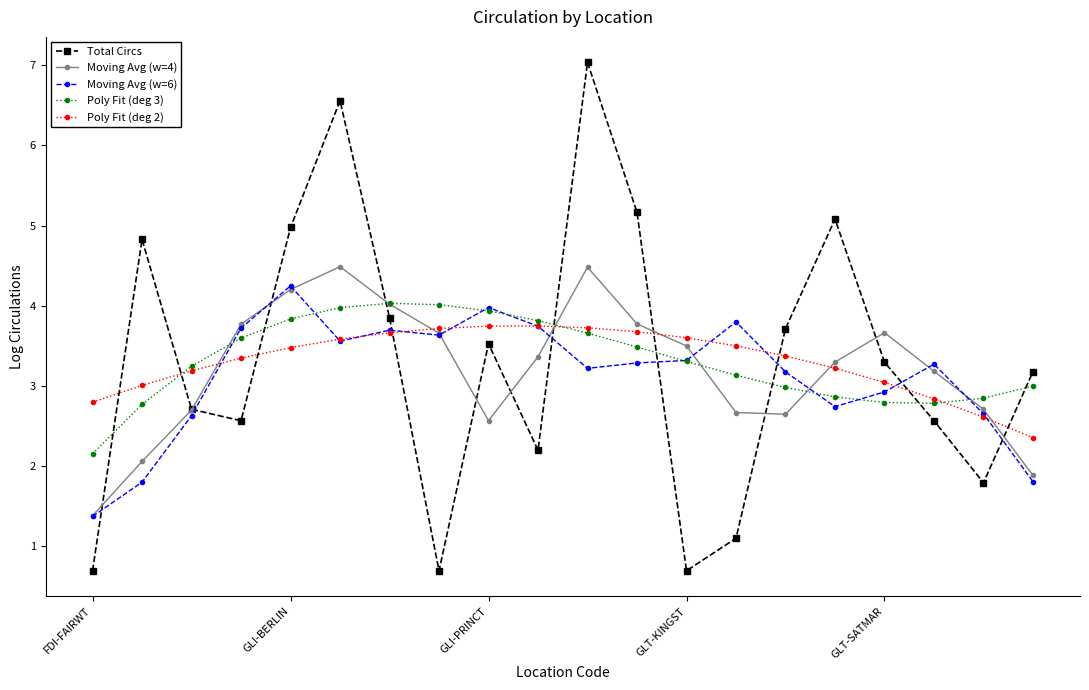

What is the value of the Total Circs point at the 19th from the left?

1.8